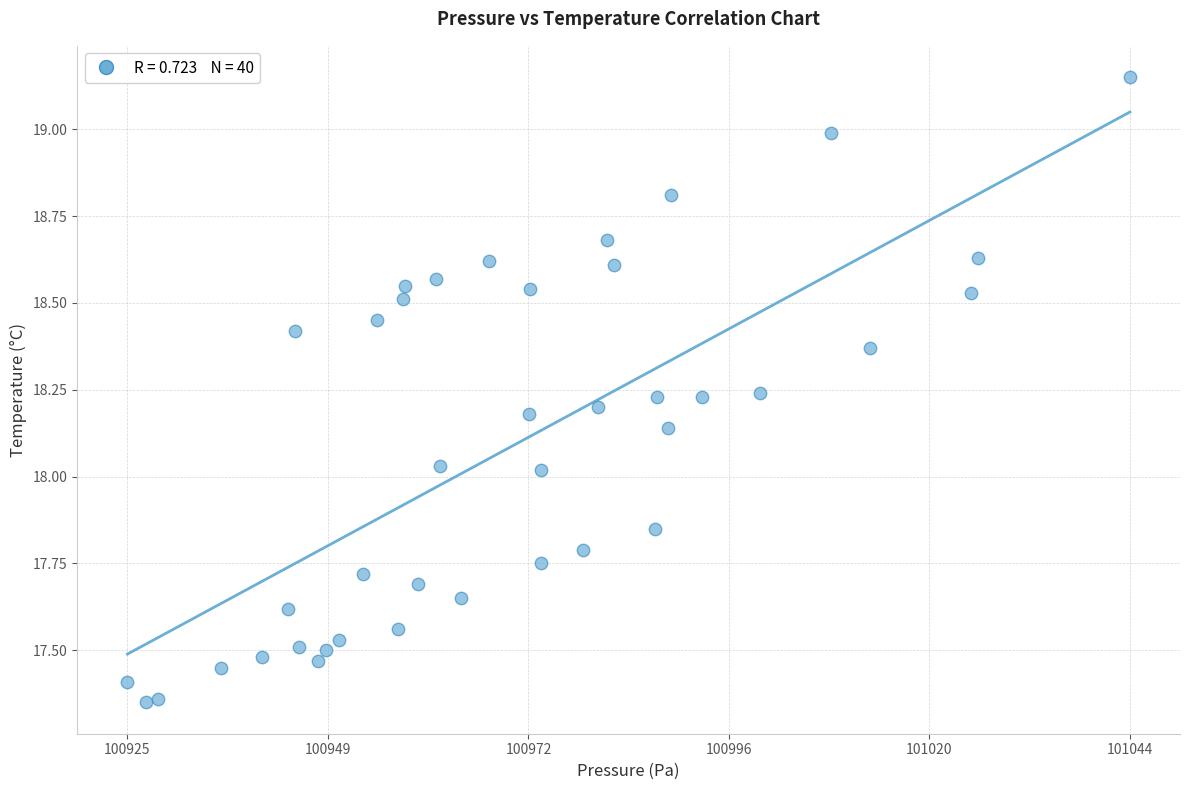

What is the range of X values (max minus min)?

119.1